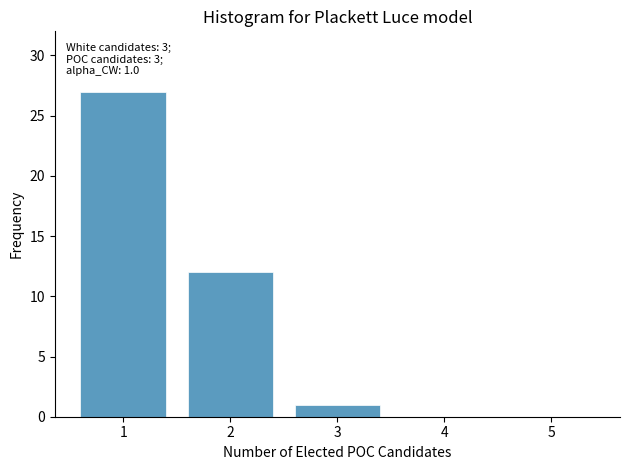

Reading left to right, transcribe all the data shown in this chart.

1=27	2=12	3=1	4=0	5=0